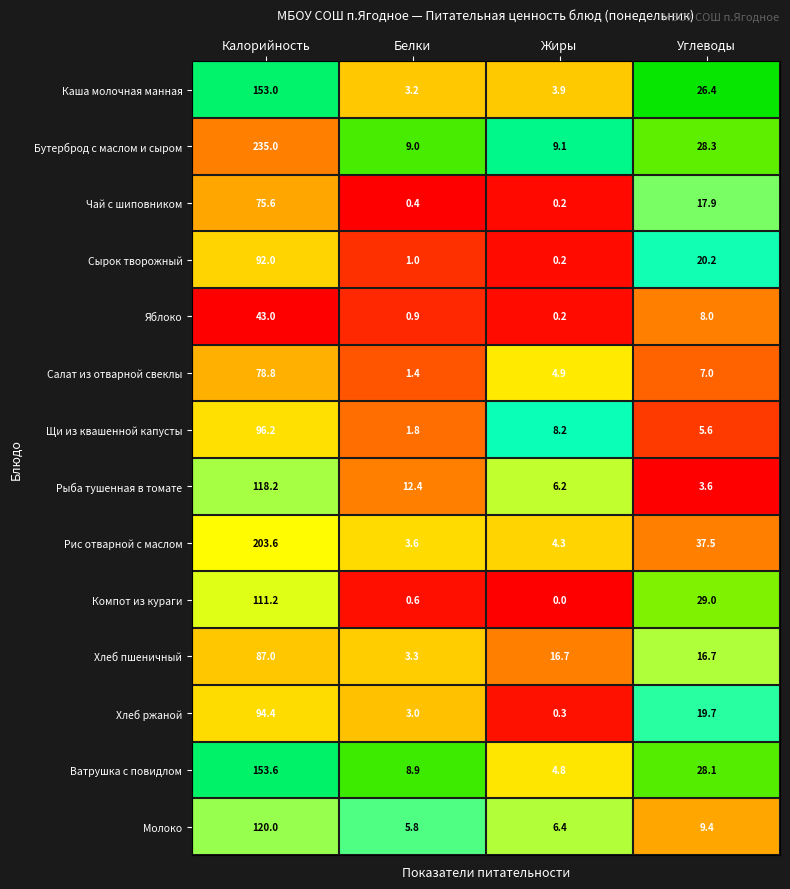

At how many categories does at least one series exceed 0?

4